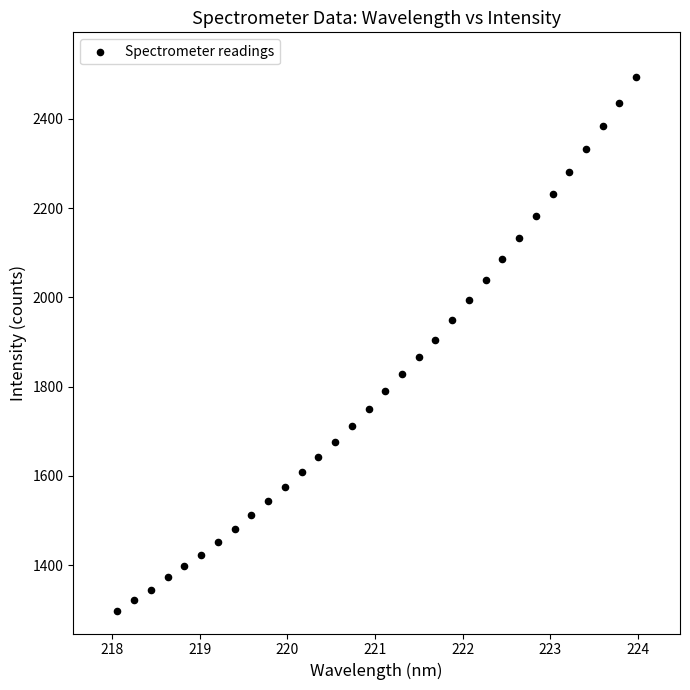

What is the range of X values (max minus min)?

5.9